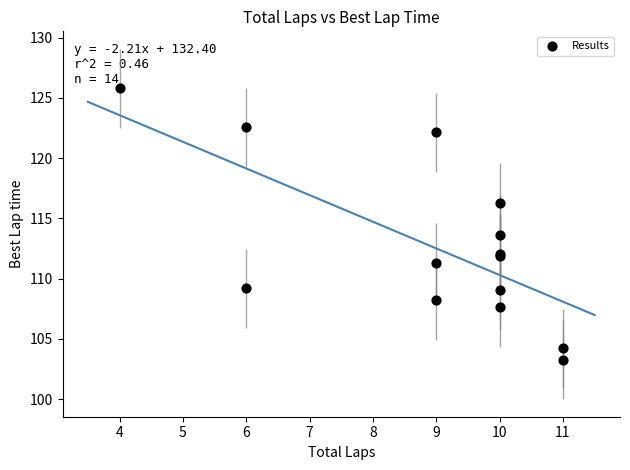

What Y value in the scatter plot is closest to 114?

113.6